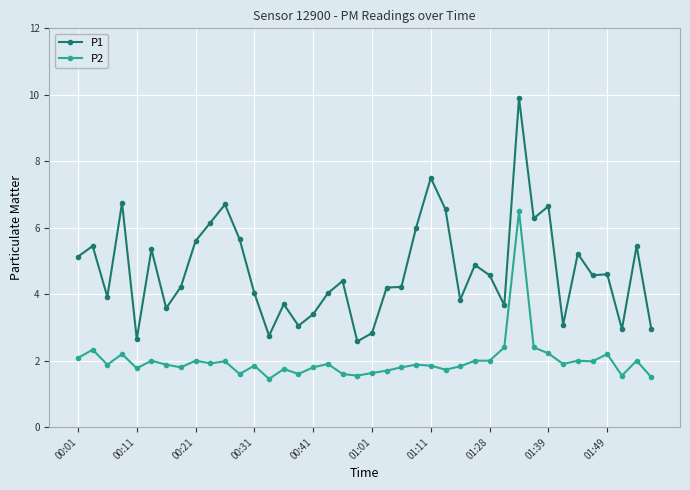

Rank the series by their maximum value, from highest to lowest.

P1, P2